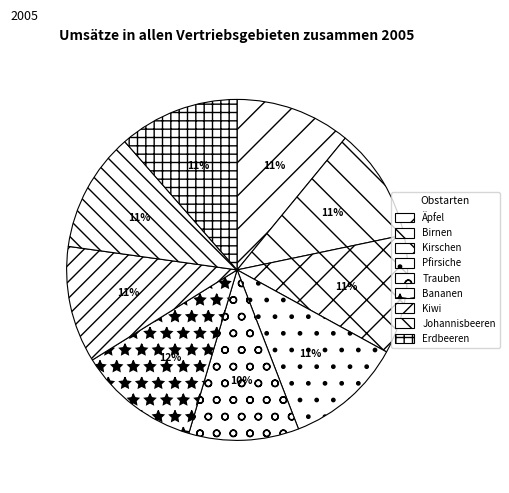

True or false: Trauben accounts for 17% of the total.

False